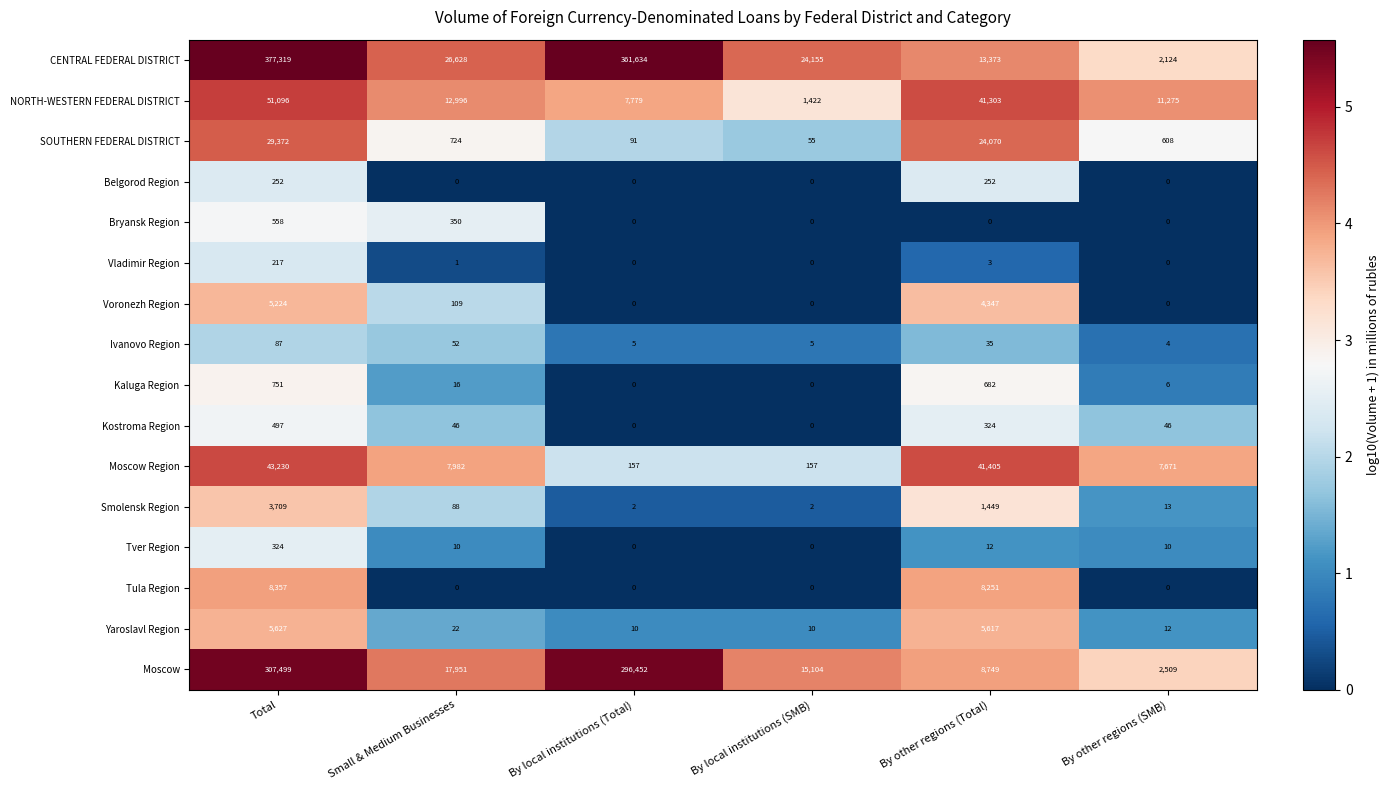

What is the minimum value for Ivanovo Region?

4